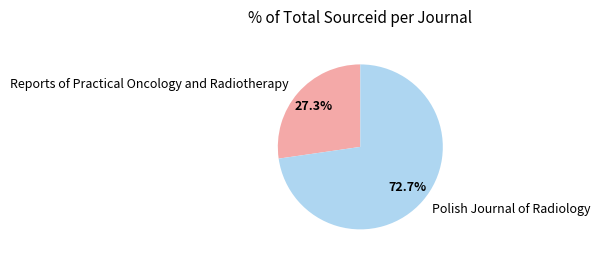

Is there a majority slice in this chart?

Yes